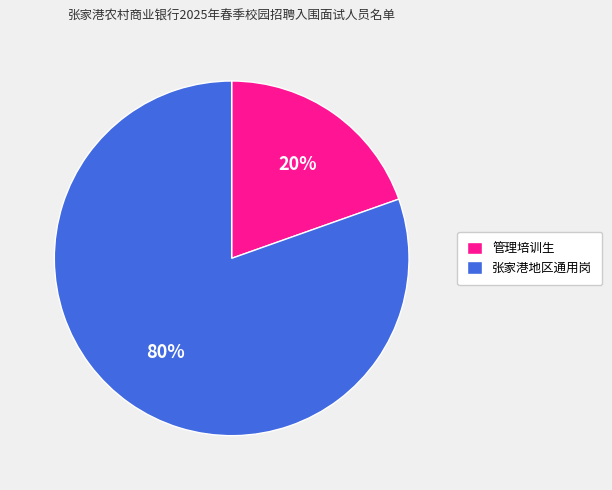

What percentage is the 张家港地区通用岗 slice, to the nearest percent?

80%